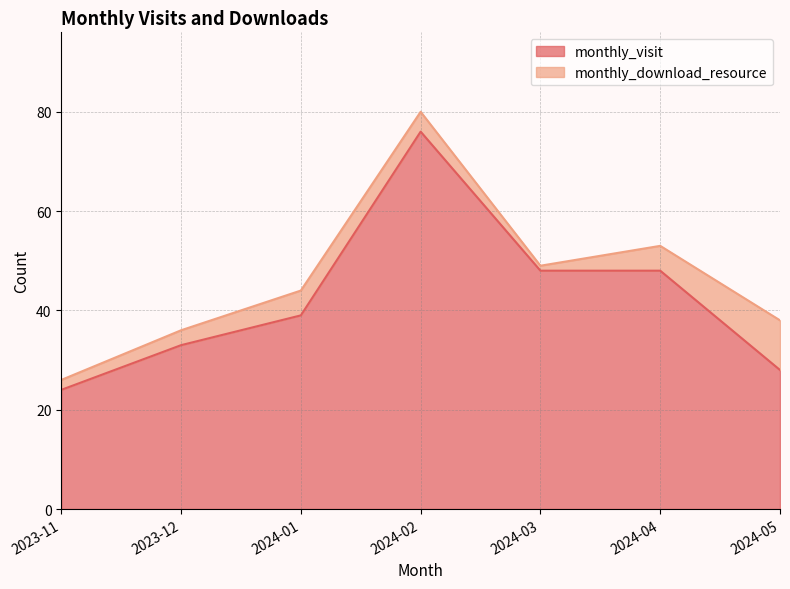

Does the chart display data point markers on the line(s)?

No